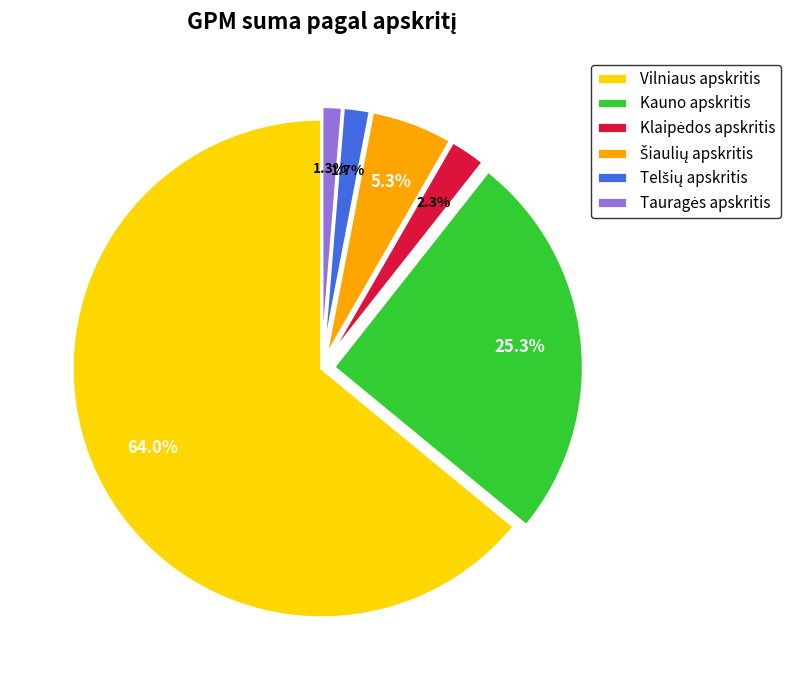

Which slice is the largest?

Vilniaus apskritis